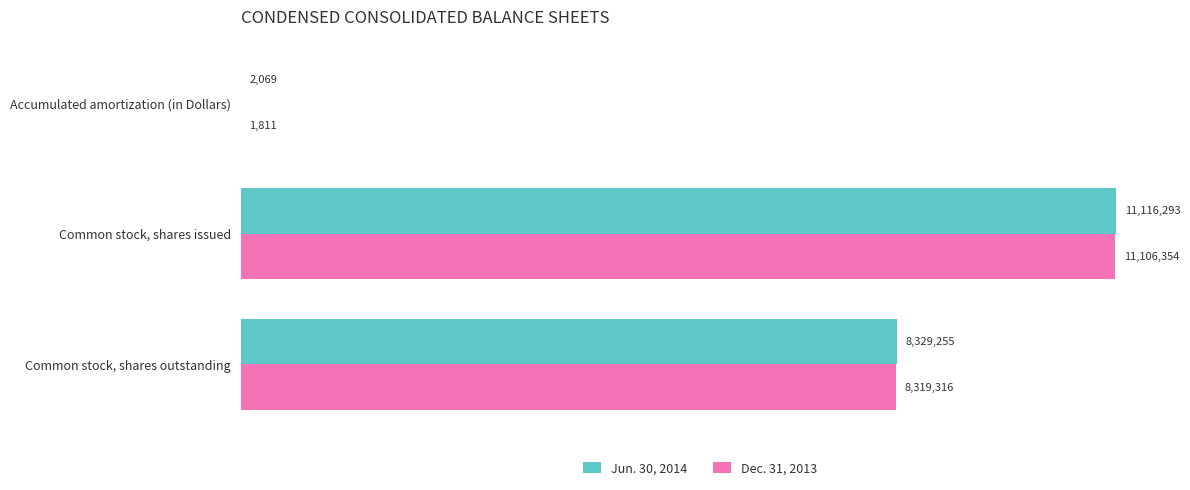

What are all the series names shown in the legend?

Jun. 30, 2014, Dec. 31, 2013